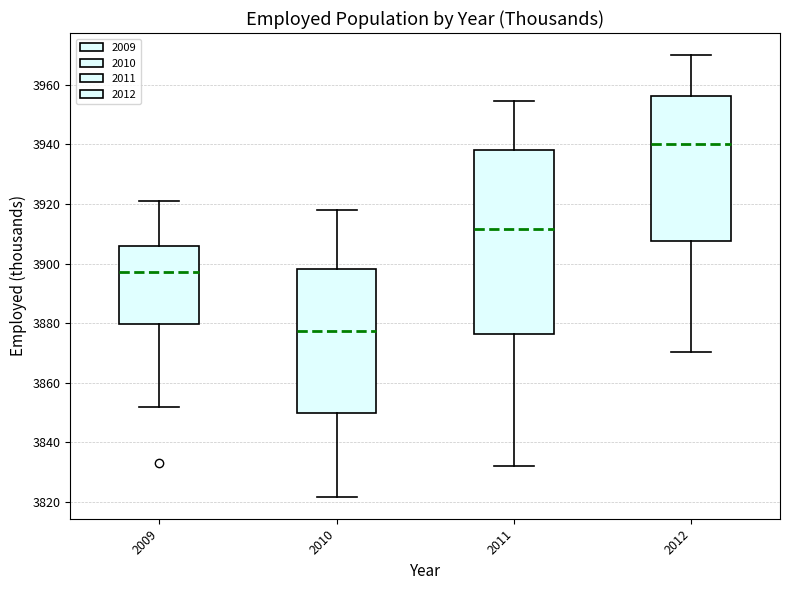

Which box is the tallest, from its lower edge to its upper edge?

2011